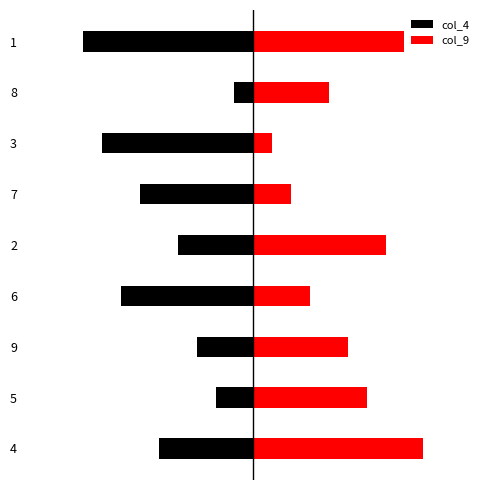

The value of col_9 at 7 is 2. True or false?

True